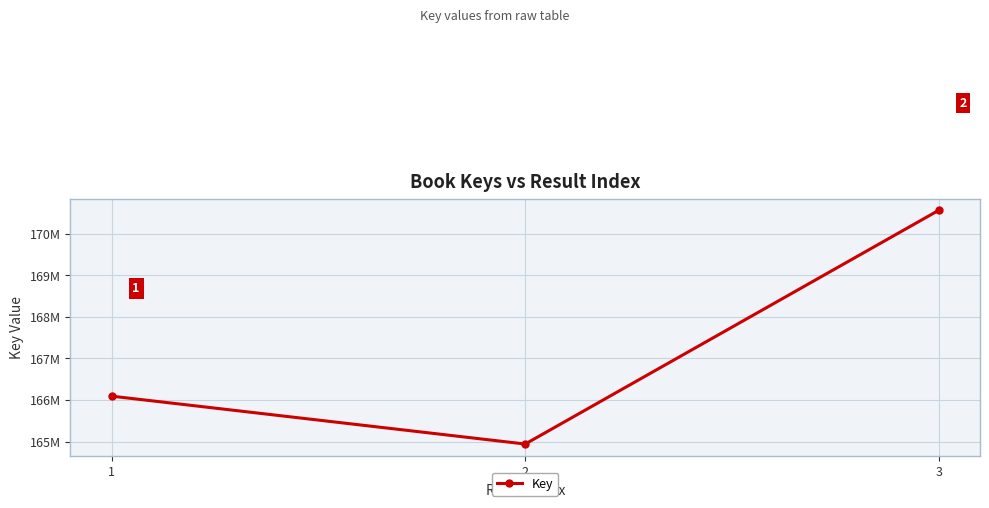

Is this an area chart (filled region under the line)?

No